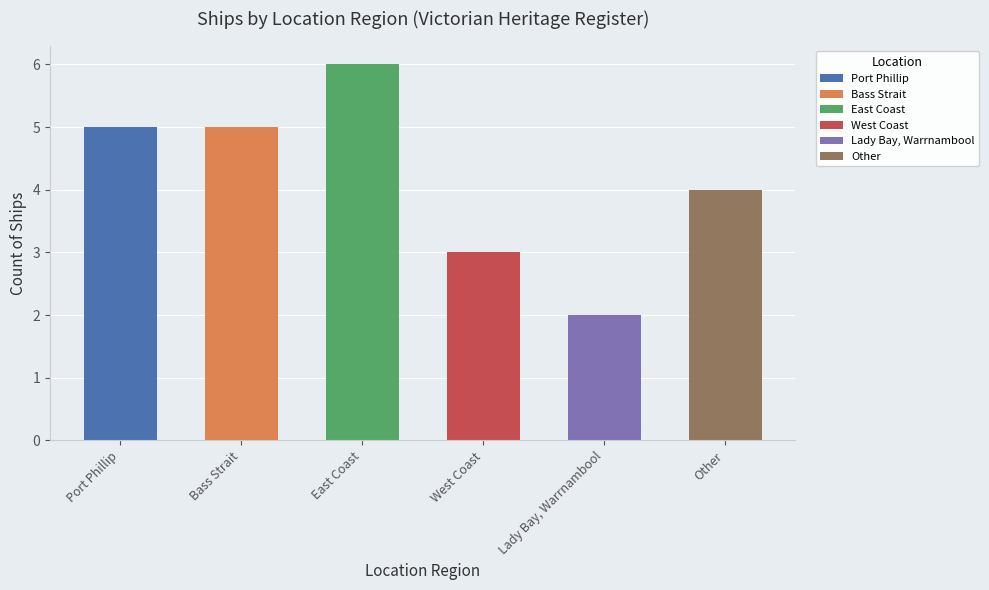

What is the ratio of the value at Port Phillip to the value at Lady Bay, Warrnambool?

2.5